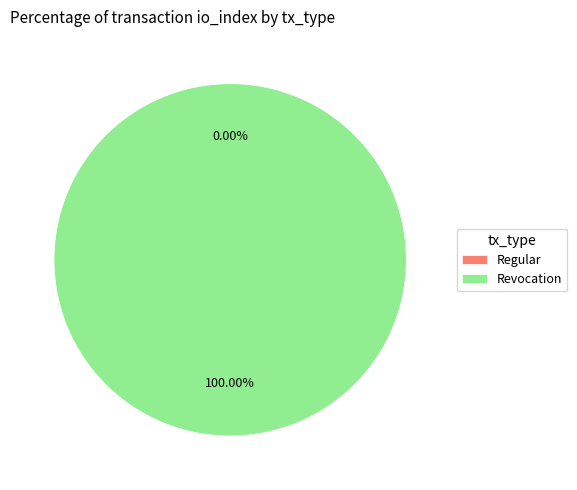

Count the number of slices in the pie.

2